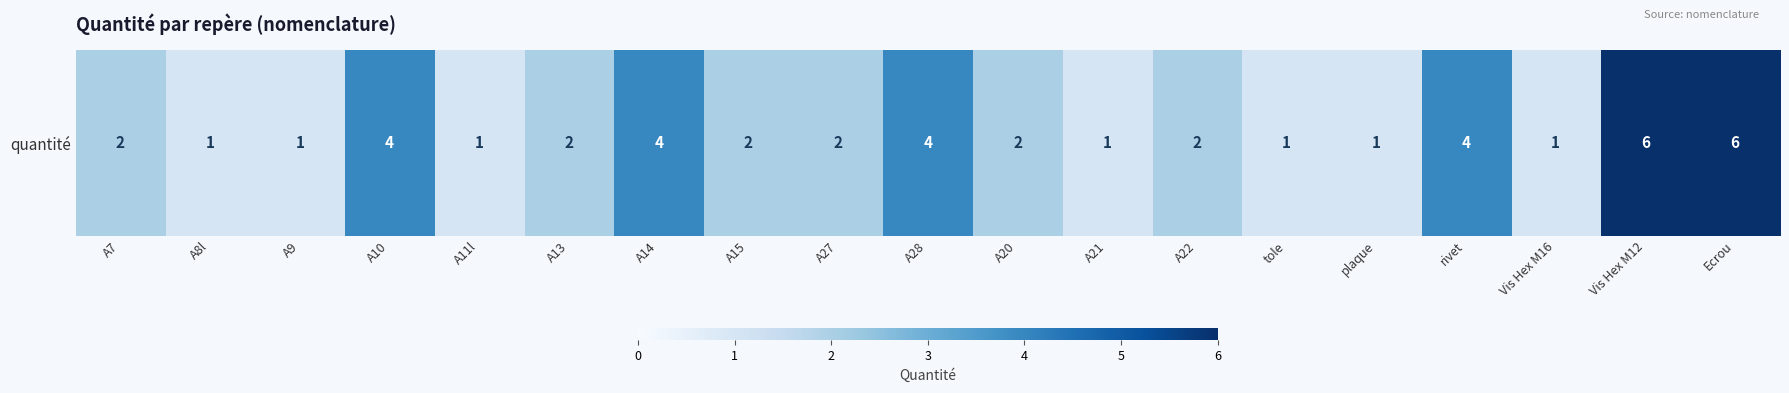

Count the values in the range 1 to 4.

17